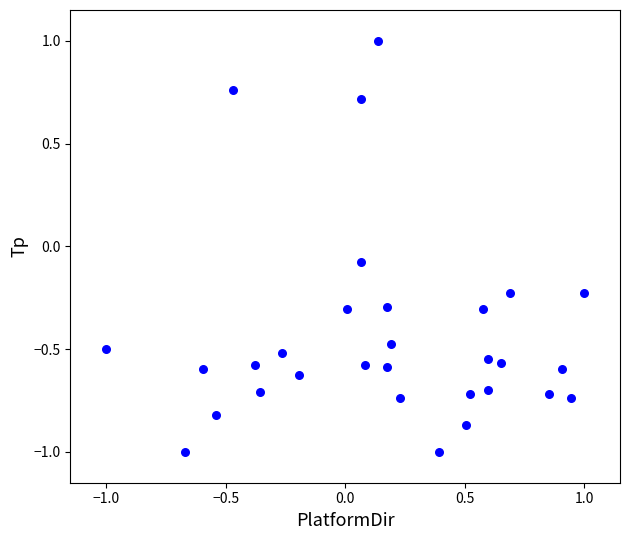

What is the range of X values (max minus min)?

2.0